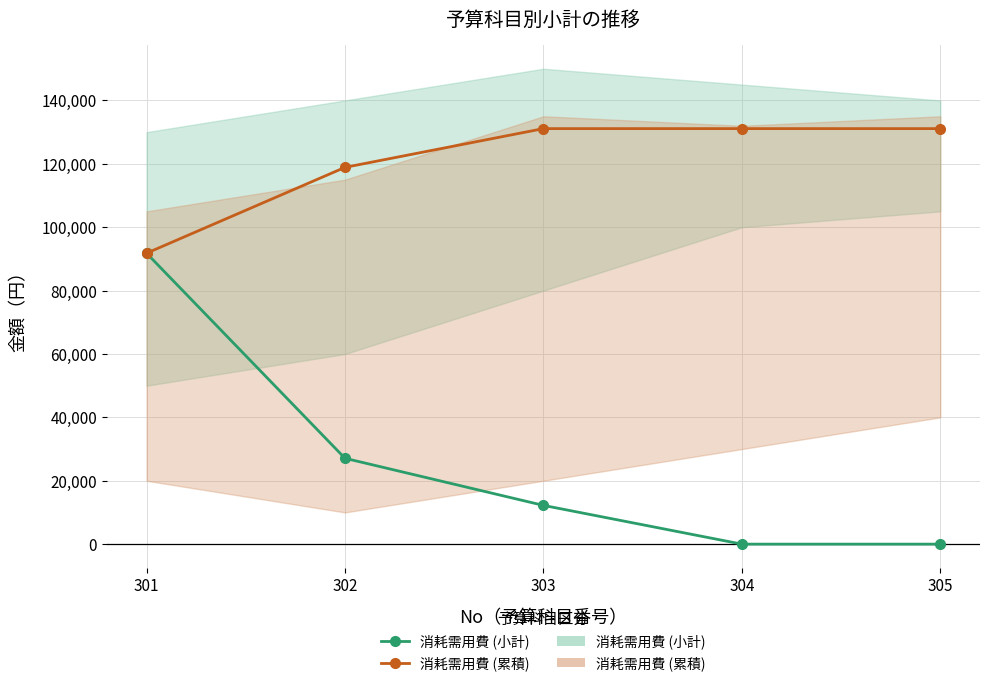

Which category has the highest value in the 消耗需用費 (小計) series?

301